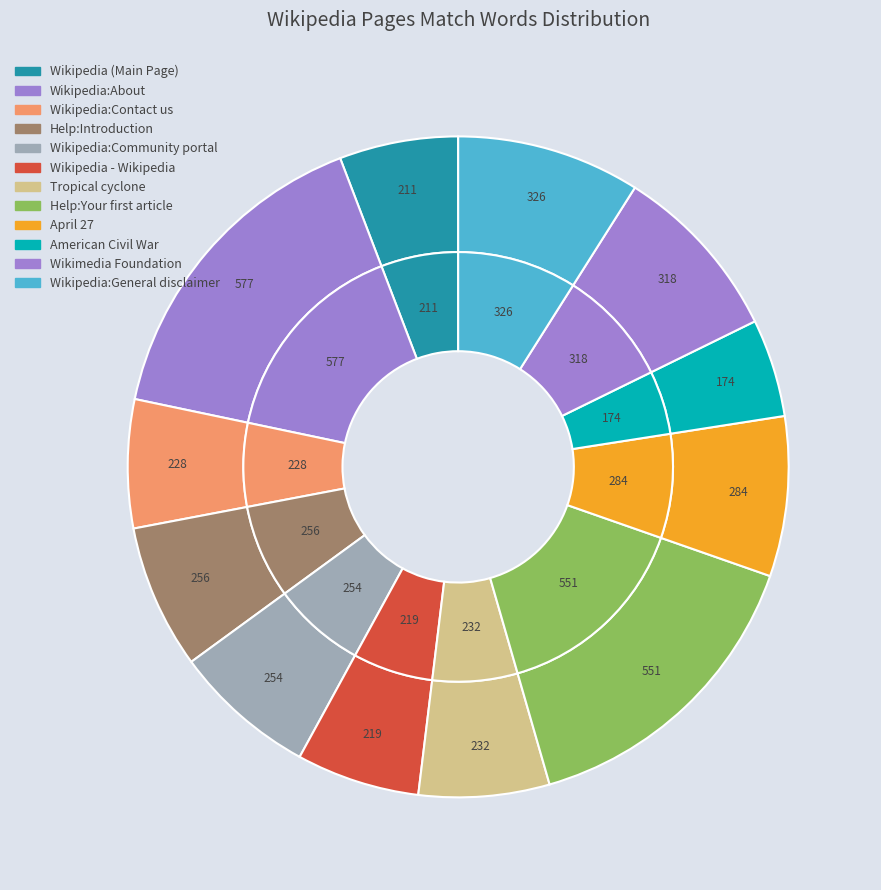

Between 10% and 12%, which is larger?

12%